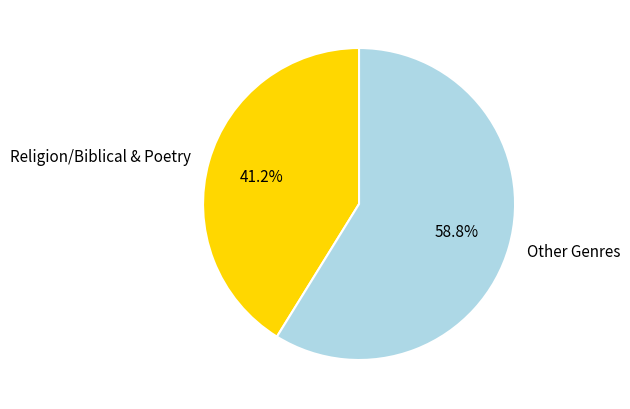

What is the majority slice?

Other Genres